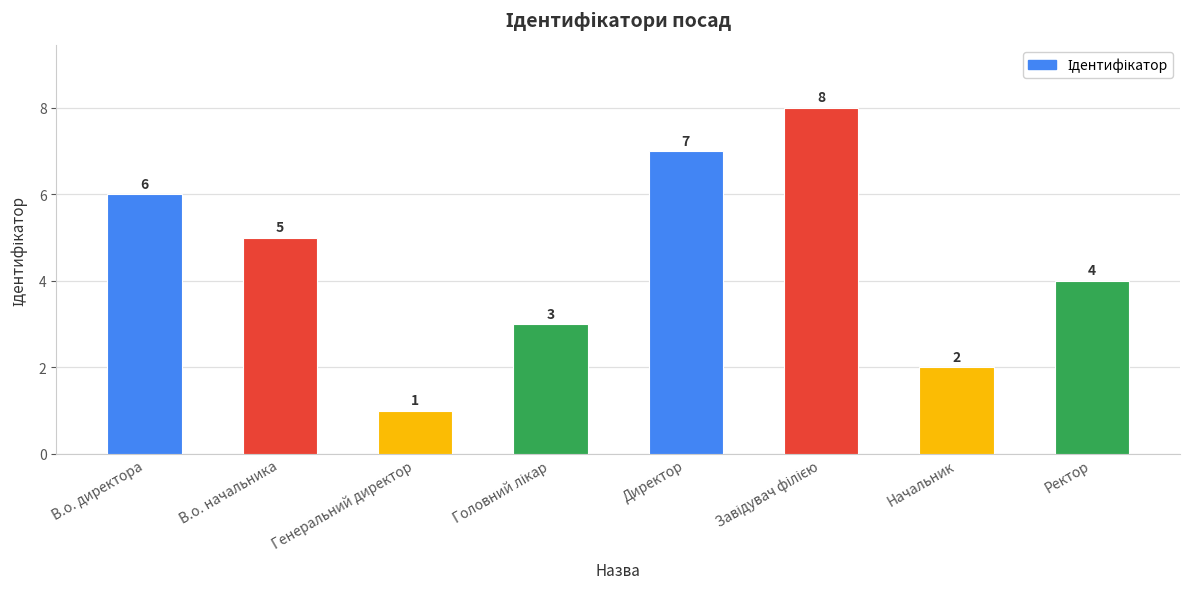

At which label is the value closest to 4?

Ректор